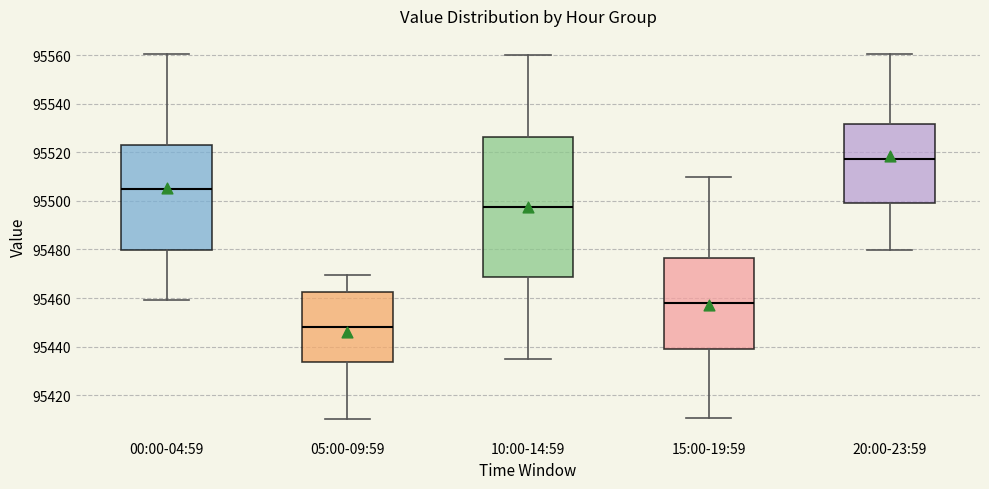

Where is the upper edge of the box for 00:00-04:59 on the y-axis? The values are not printed on the chart, so give them approximately, as read against the axis.

95524